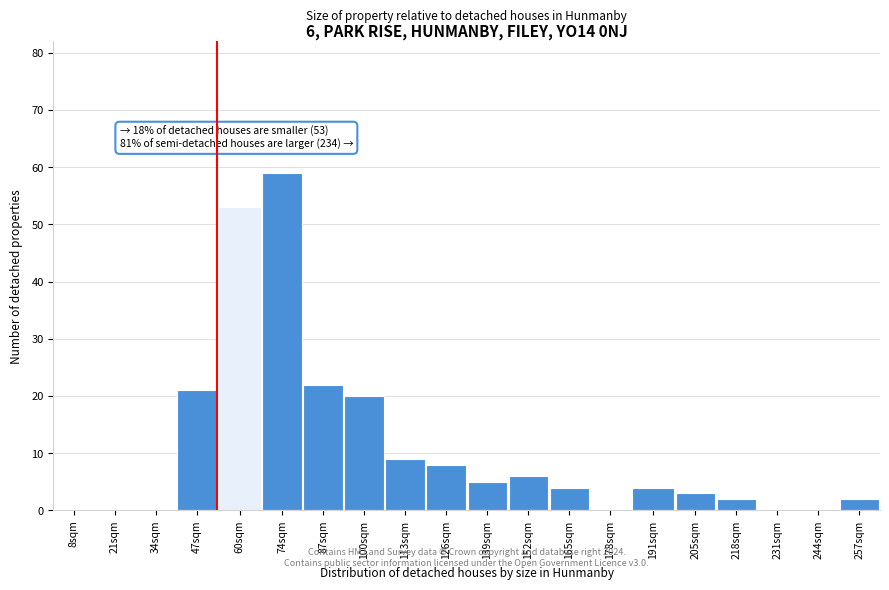

Reading right to left, extract all data points from this chart.

257sqm=2	244sqm=0	231sqm=0	218sqm=2	205sqm=3	191sqm=4	178sqm=0	165sqm=4	152sqm=6	139sqm=5	126sqm=8	113sqm=9	100sqm=20	87sqm=22	74sqm=59	60sqm=53	47sqm=21	34sqm=0	21sqm=0	8sqm=0